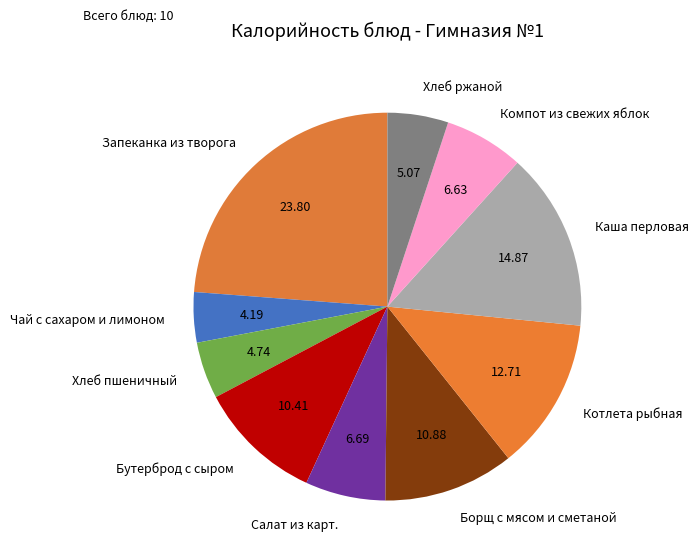

What is the smallest slice in the pie chart?

Чай с сахаром и лимоном